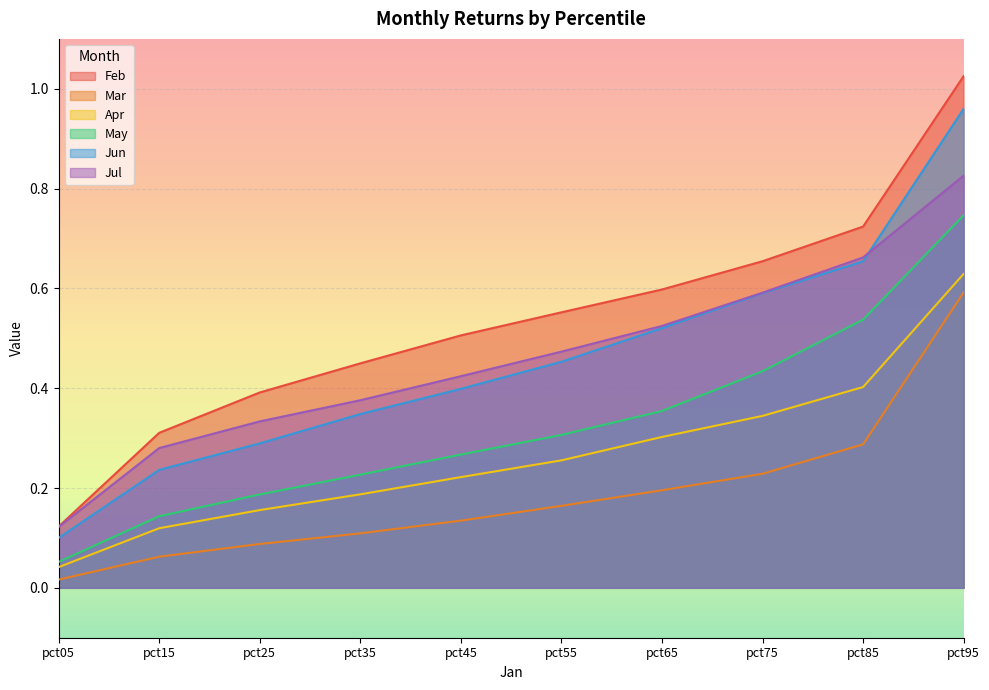

What is the minimum value for May?

0.1